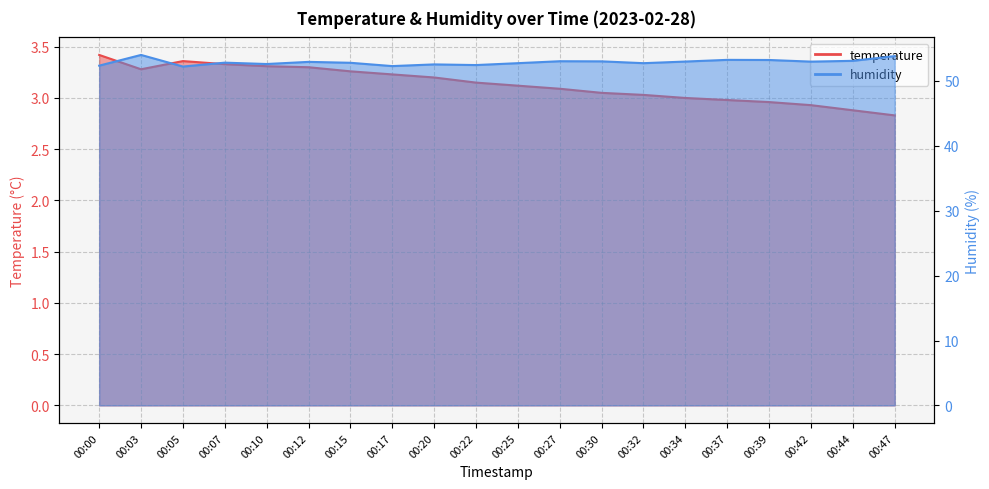

What is the sum of all temperature values?

62.7